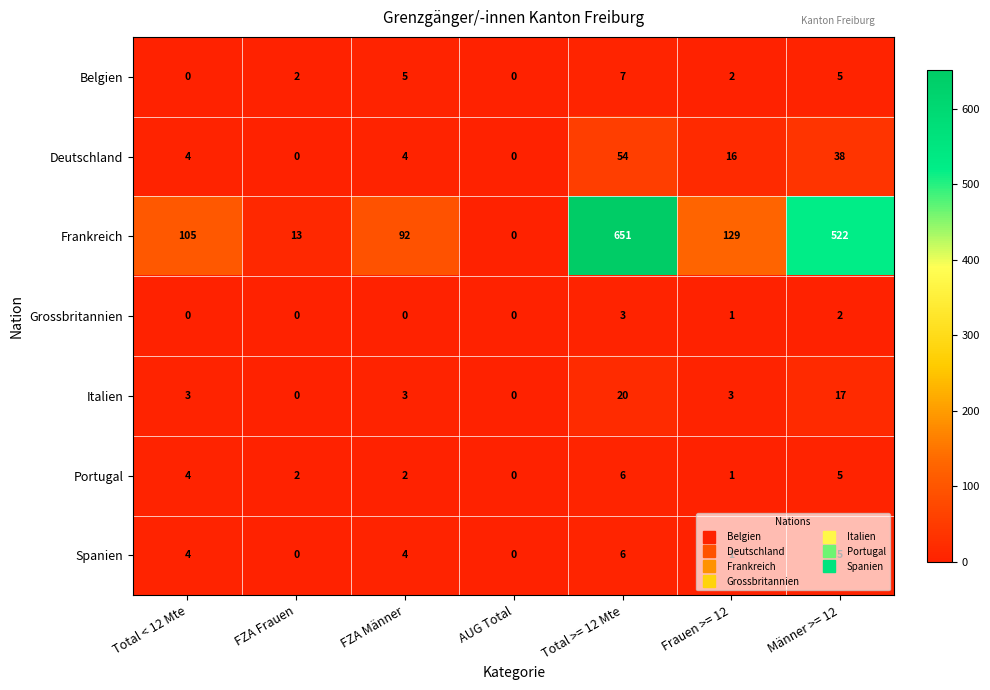

What is the difference between the maximum and minimum values in the Spanien series?

6